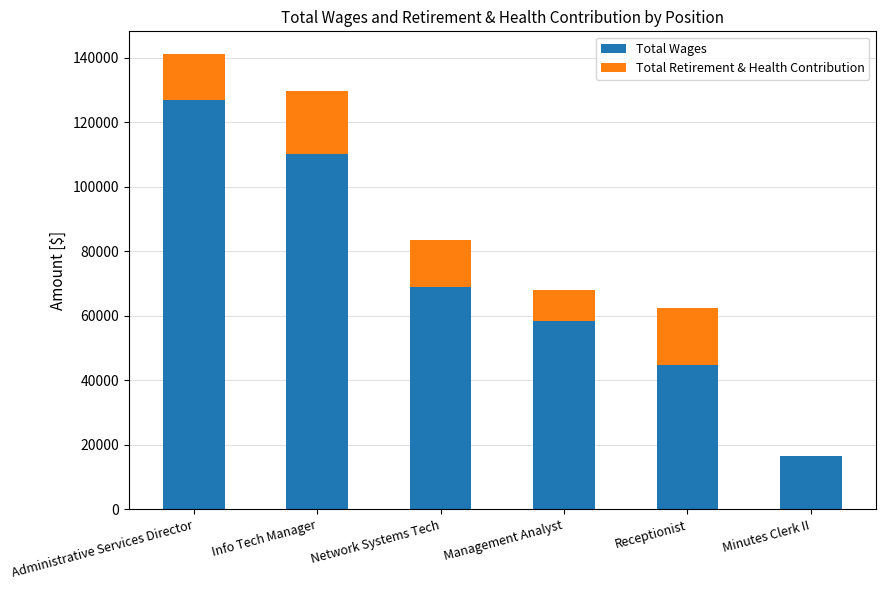

The value of Total Wages at Minutes Clerk II is 16477. True or false?

True